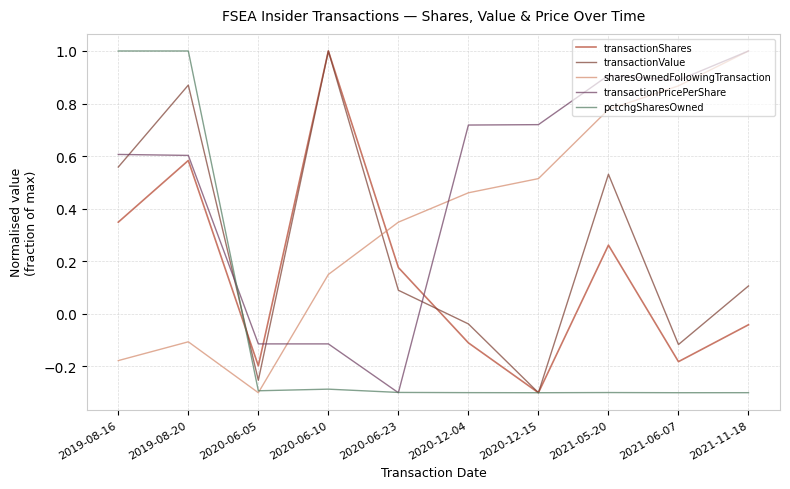

What position from the right is 2019-08-16?

10